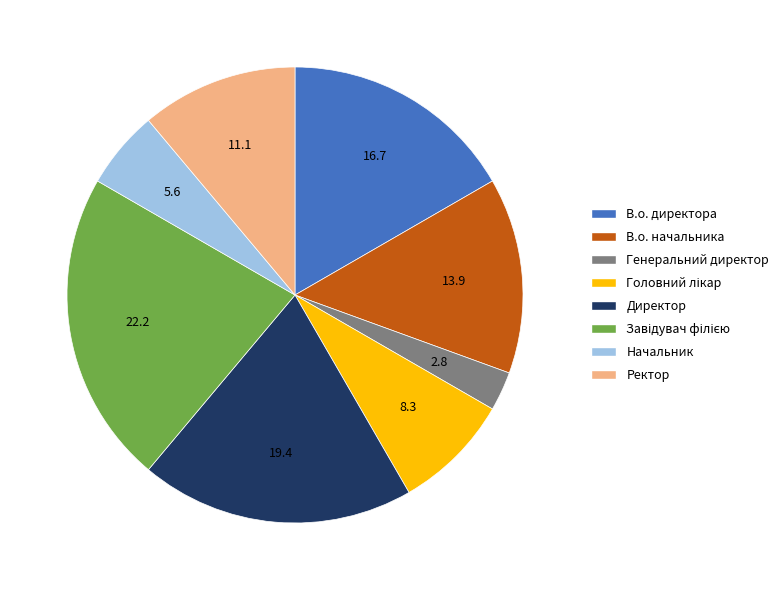

Is there any slice that represents more than half of the pie?

No